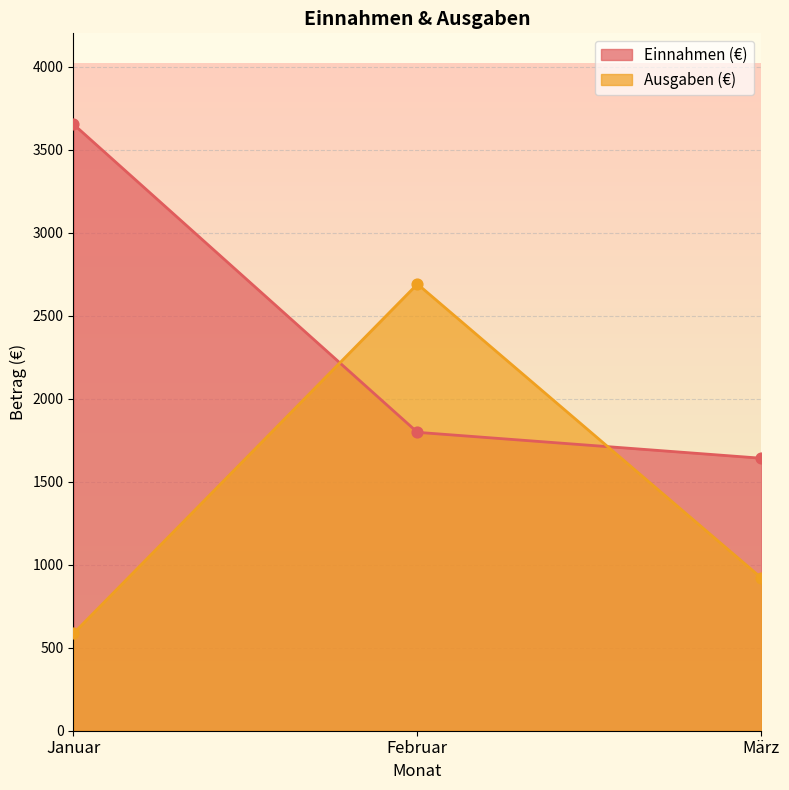

Which series reaches the maximum Y coordinate?

Einnahmen (€)